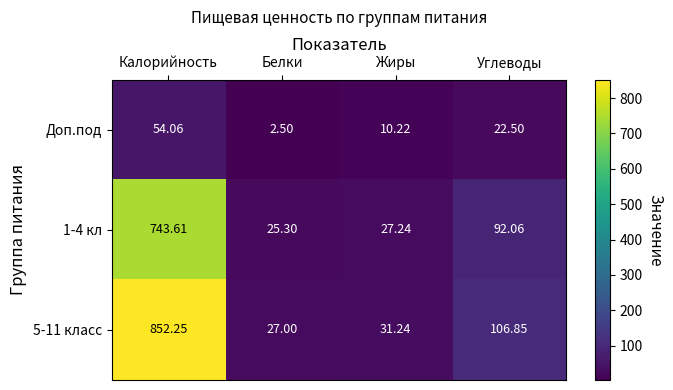

At which category does the chart reach its minimum across all series?

Белки